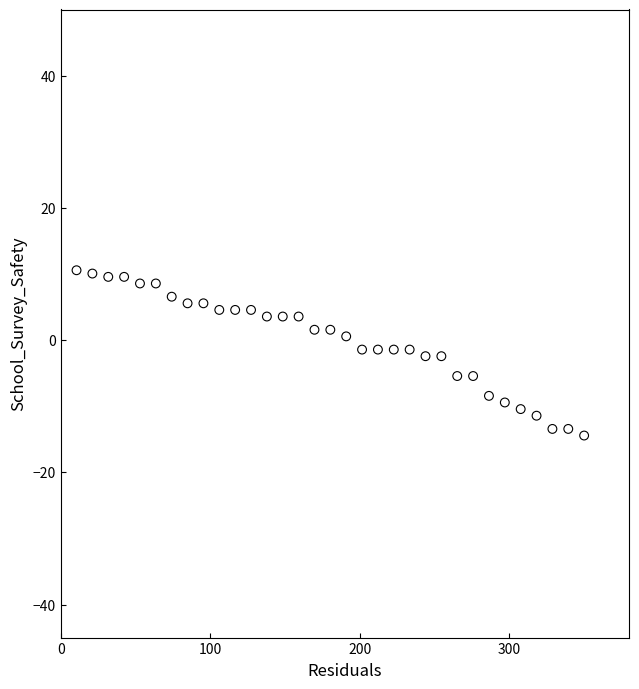

What is the range of Y values (max minus min)?

25.0